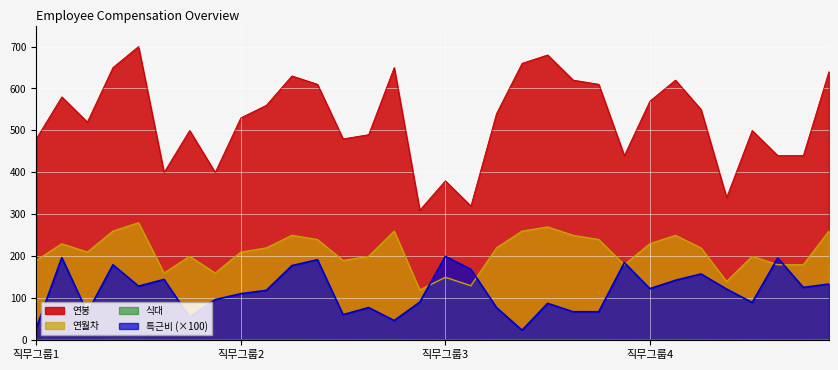

In 연월차, how many points are higher than both neighbors (excluding endpoints)?

9